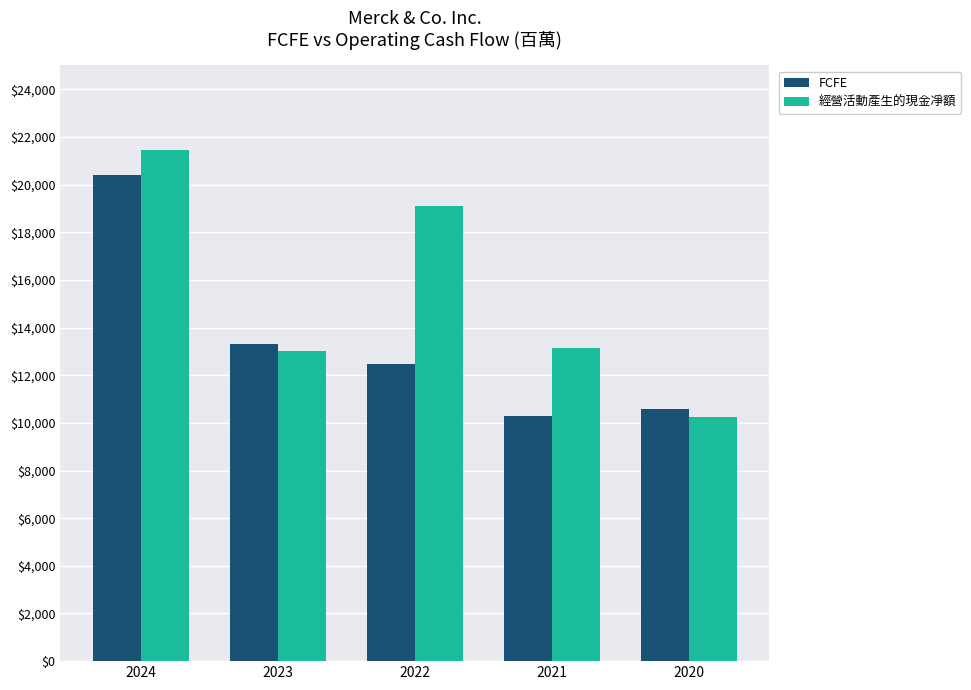

Is the value of 經營活動產生的現金凈額 at 2020 greater than the value of FCFE at 2020?

No